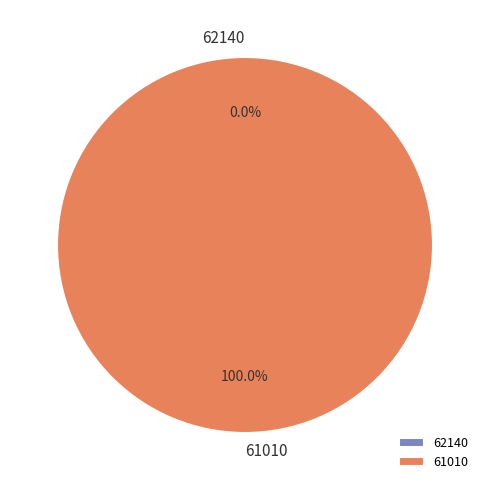

To the nearest percent, what is the combined percentage of 62140 and 61010?

100%